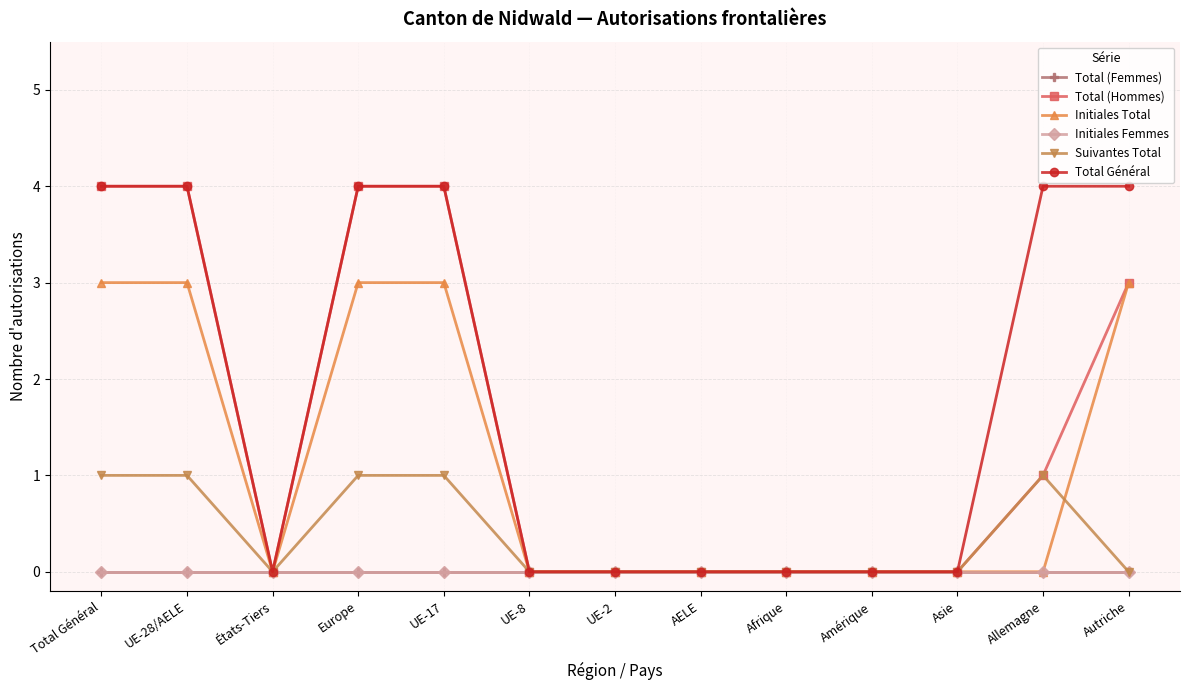

True or false: Total (Hommes) has more than 0 interior local peaks.

False